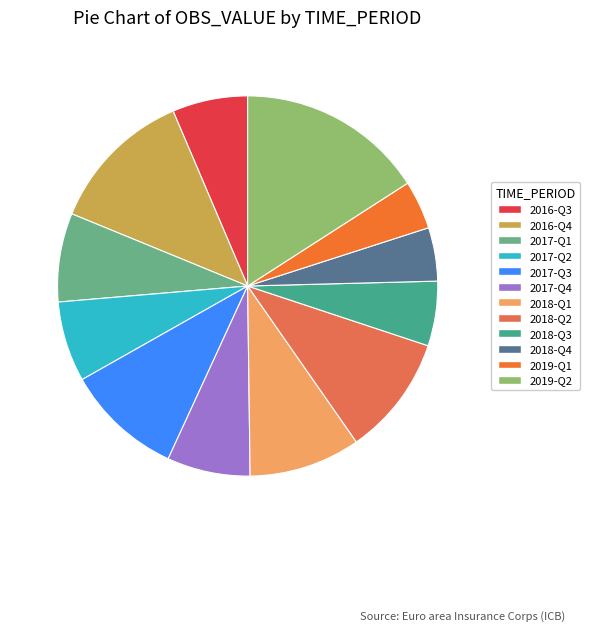

Count the number of slices in the pie.

12